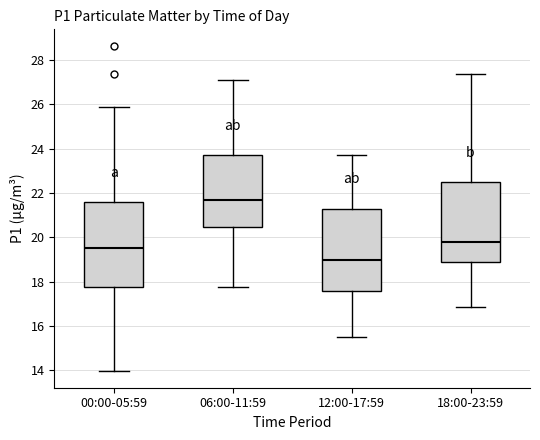

Reading left to right, transcribe this box plot: for each box, give where its median line is, the range the box spans, and where its two whiskers end, as read against the y-axis. The values are not printed on the chart, so give them approximately, as read against the axis.

00:00-05:59: median 19.6, box 17.8 to 21.6, whiskers 14.0 to 26.0
06:00-11:59: median 21.8, box 20.4 to 23.8, whiskers 17.8 to 27.0
12:00-17:59: median 19.0, box 17.6 to 21.4, whiskers 15.6 to 23.8
18:00-23:59: median 19.8, box 18.8 to 22.4, whiskers 16.8 to 27.4